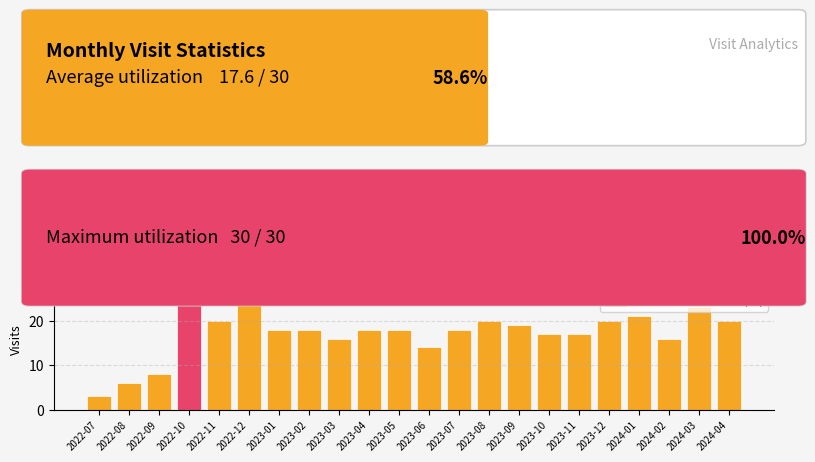

At which category does the chart reach its peak across all series?

2022-10